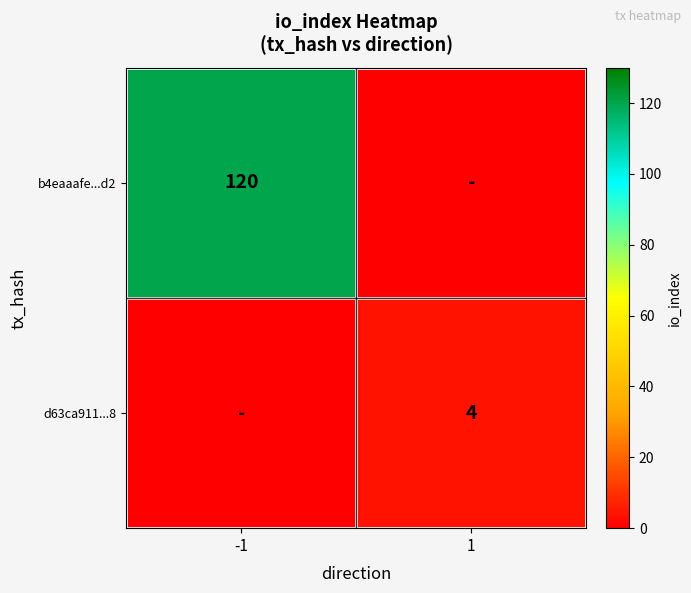

Which has a higher value, -1 or 1?

-1